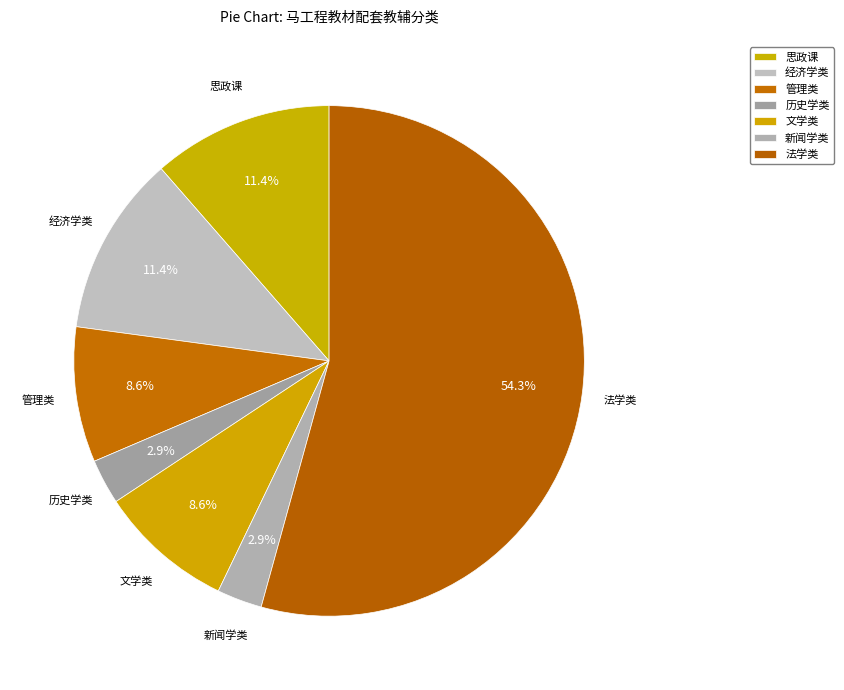

How many slices are in this pie chart?

7